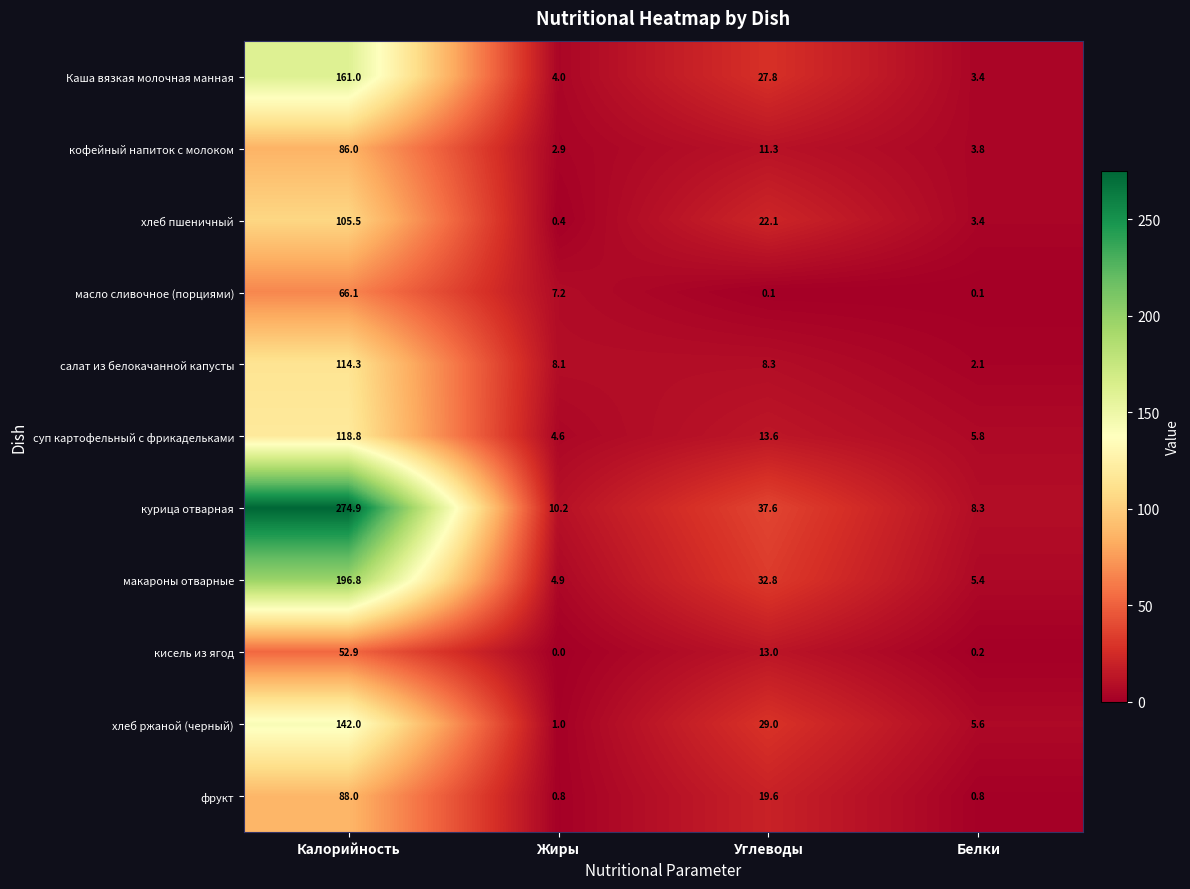

What is the sum of all Каша вязкая молочная манная values?

196.2